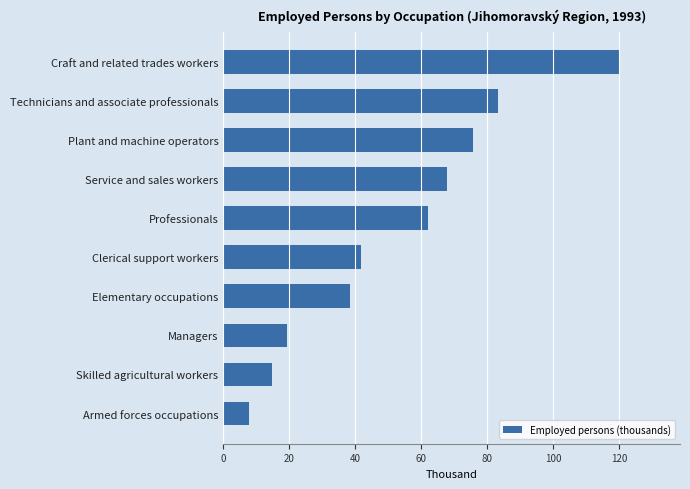

What is the average value?

53.2